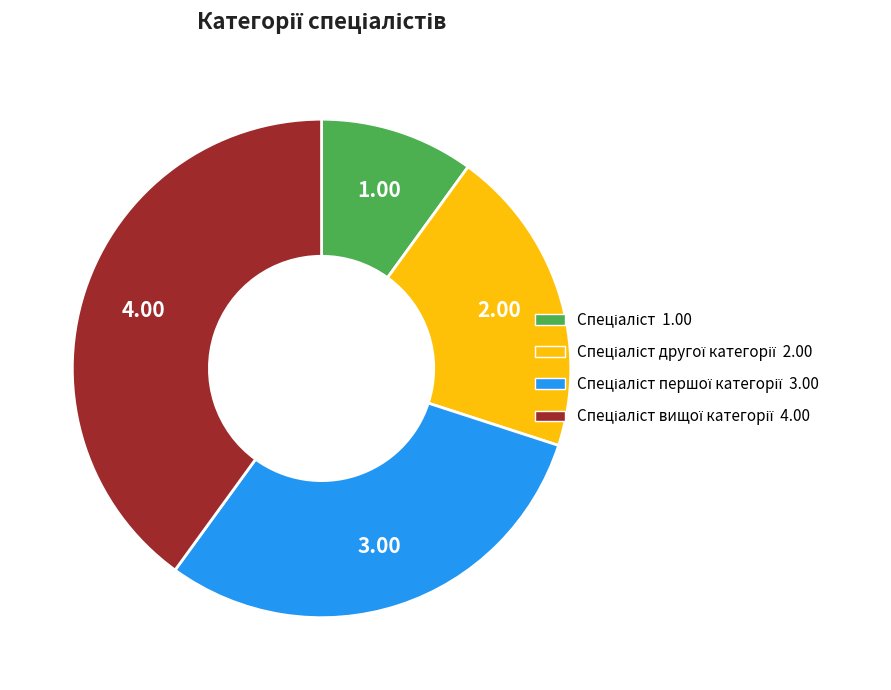

Is there any slice that represents more than half of the pie?

No